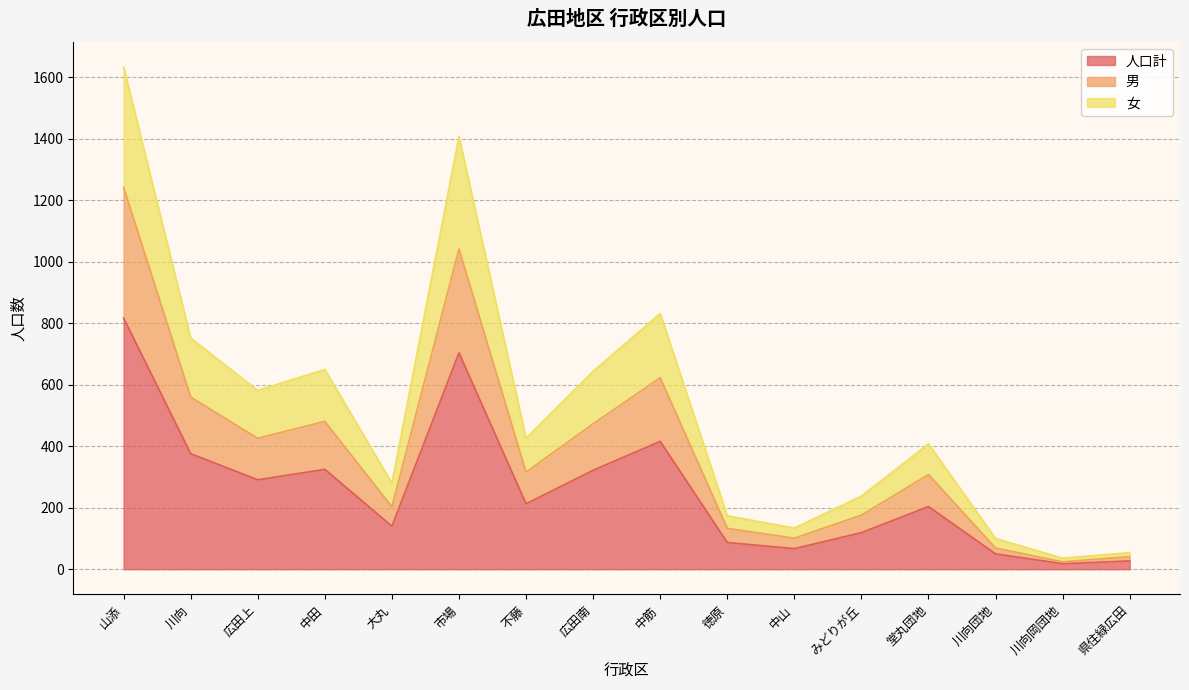

What value does the 人口計 series have at 不藤?

213